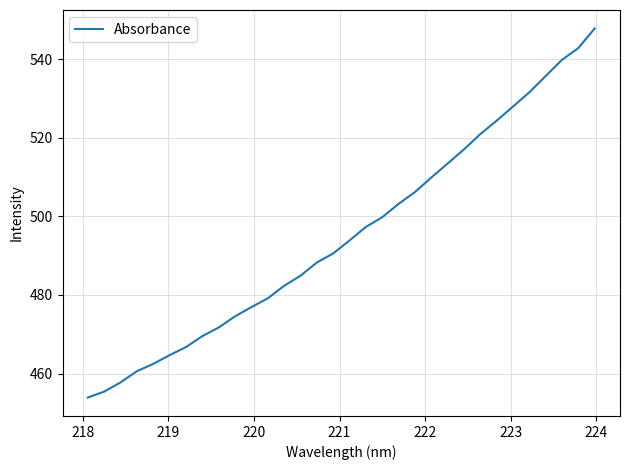

What is the maximum value shown in the chart?

547.8